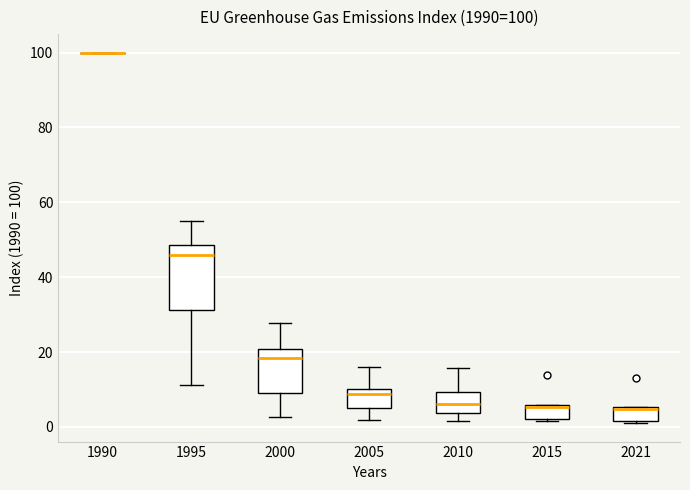

Which box is the tallest, from its lower edge to its upper edge?

1995